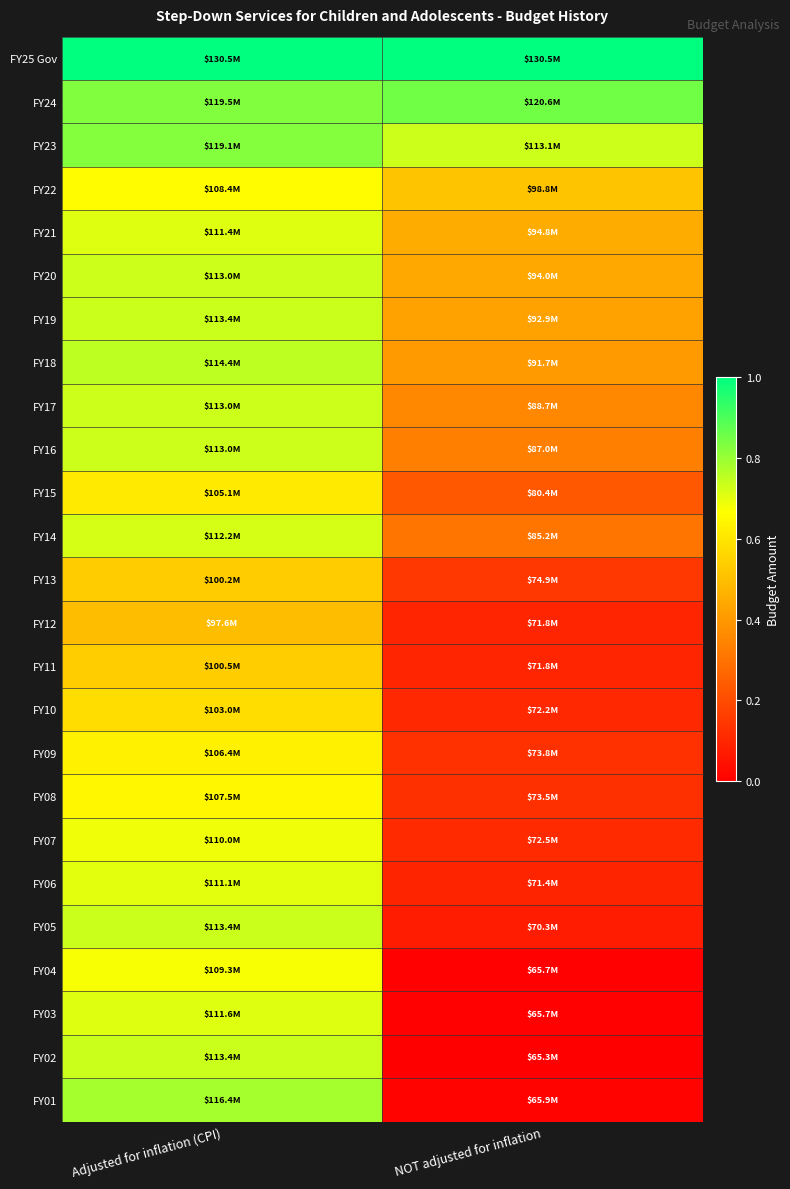

At how many categories does at least one series exceed 0?

2